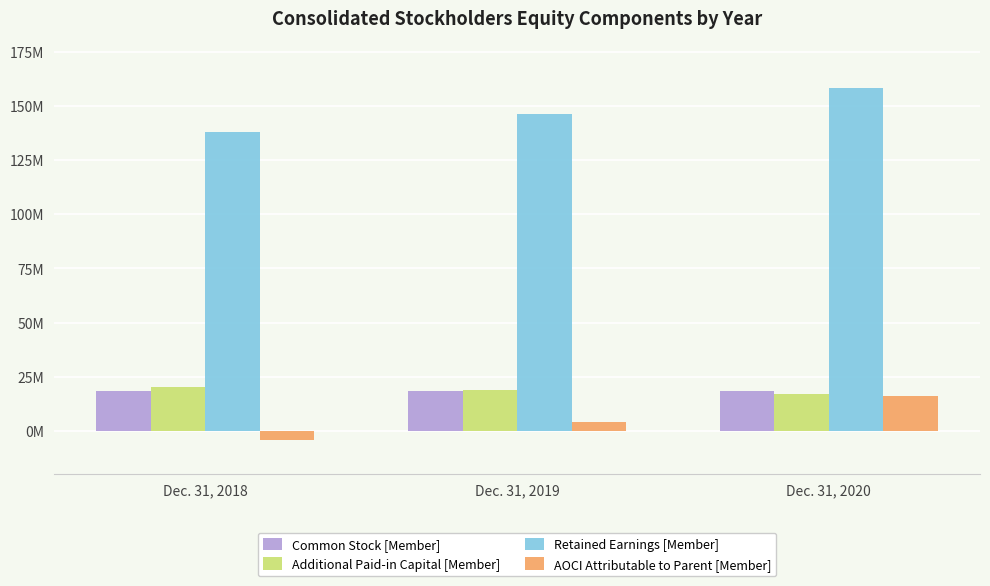

Which has a higher value, Dec. 31, 2020 or Dec. 31, 2018?

Dec. 31, 2018